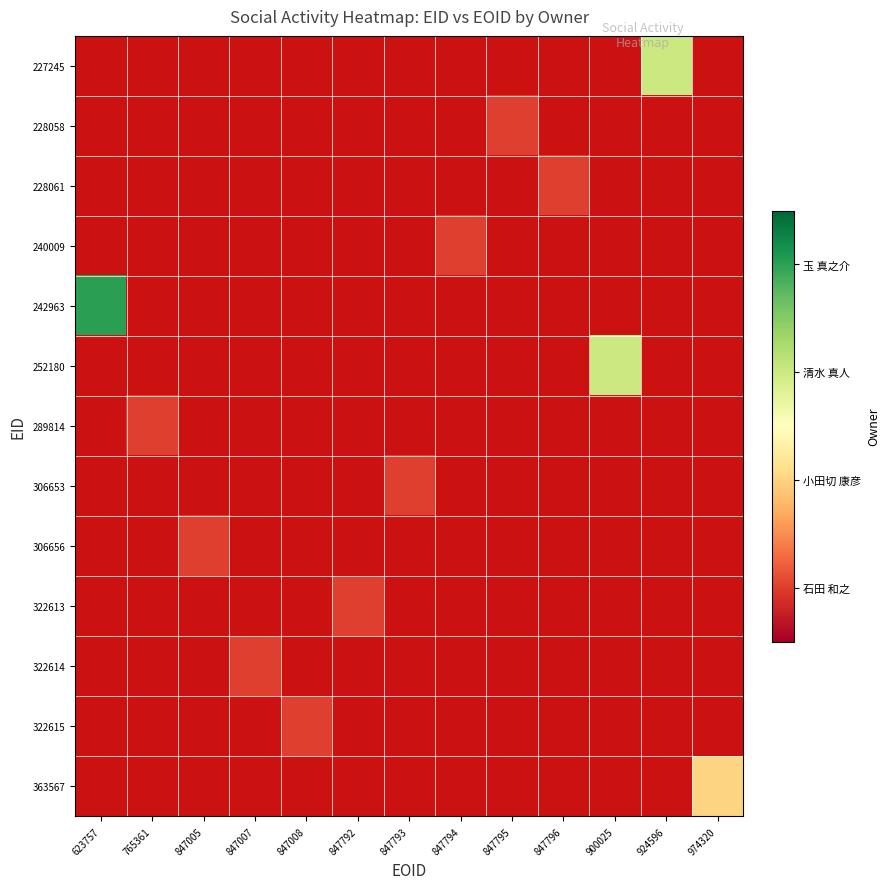

List the series in order of their peak value, highest first.

227245, 228058, 228061, 240009, 242963, 252180, 289814, 306653, 306656, 322613, 322614, 322615, 363567